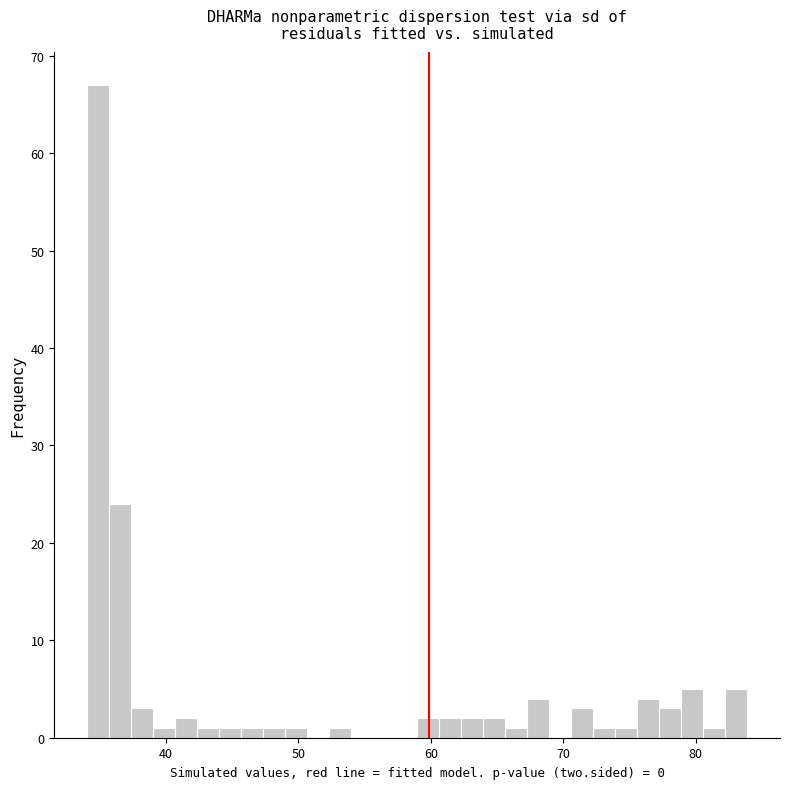

Around what value on the x-axis is the tallest bar? Give the approximate position of its centre, as read against the axis.

35